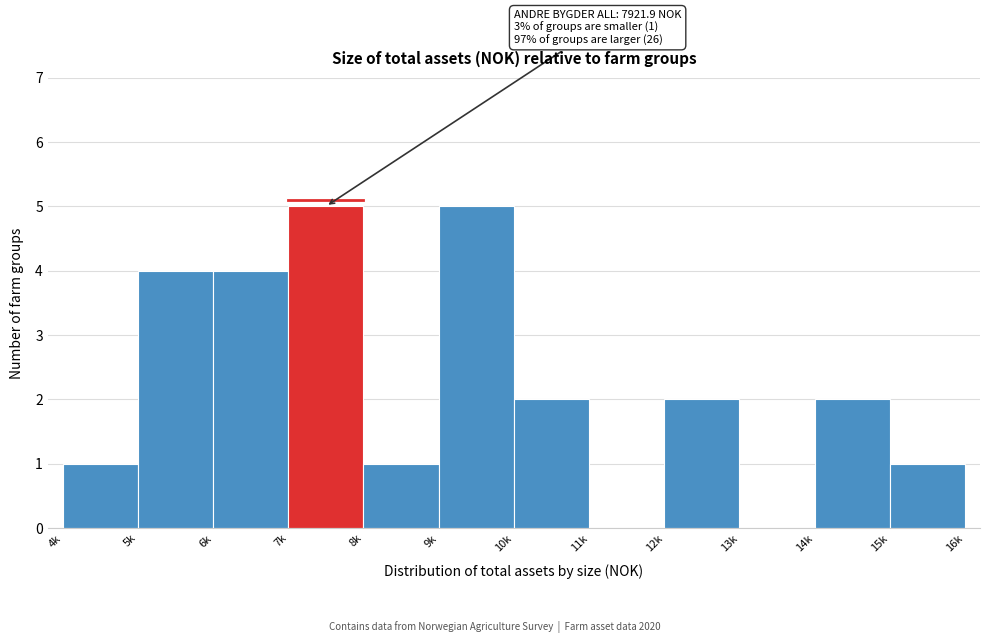

Reading left to right, transcribe all the data shown in this chart.

4k=1	5k=4	6k=4	7k=5	8k=1	9k=5	10k=2	11k=0	12k=2	13k=0	14k=2	15k=1